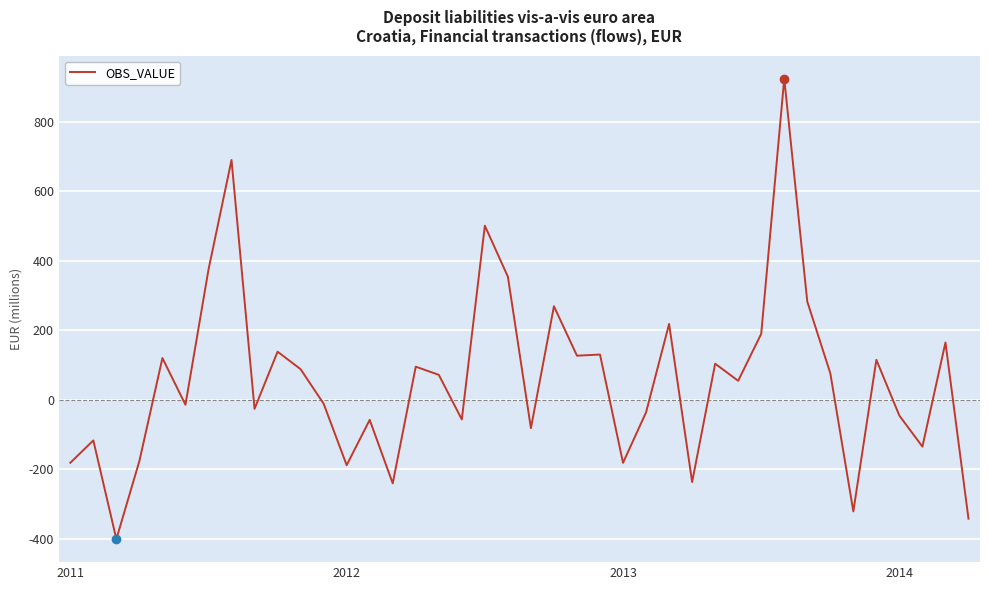

What is the minimum value shown in the chart?

-401.8